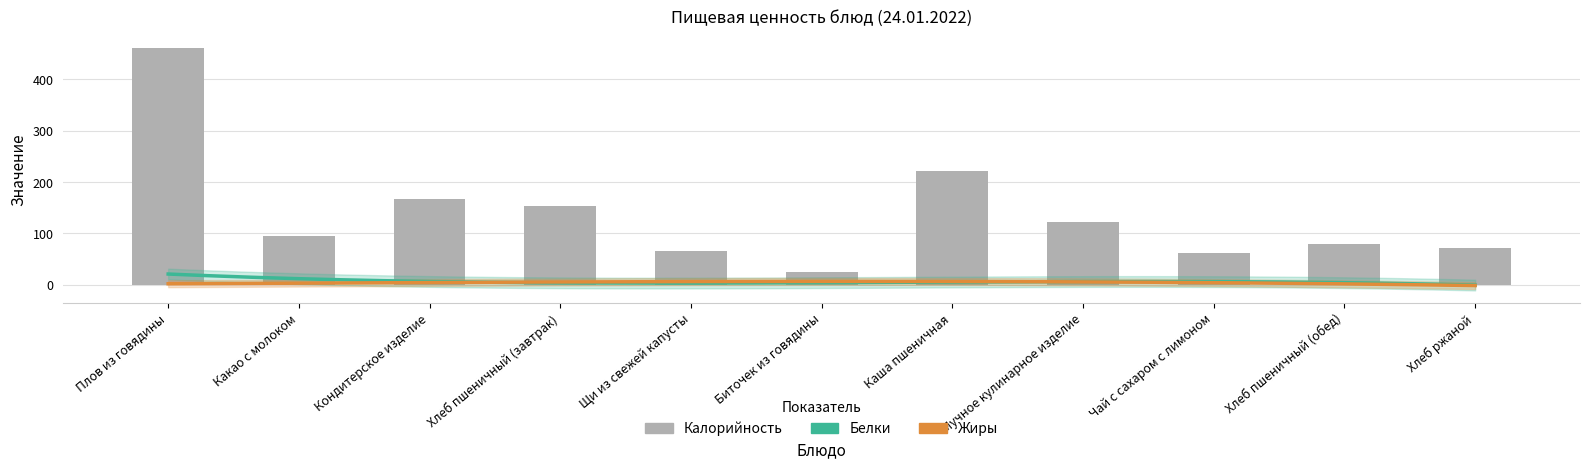

Which series has the largest range (max minus min)?

Калорийность